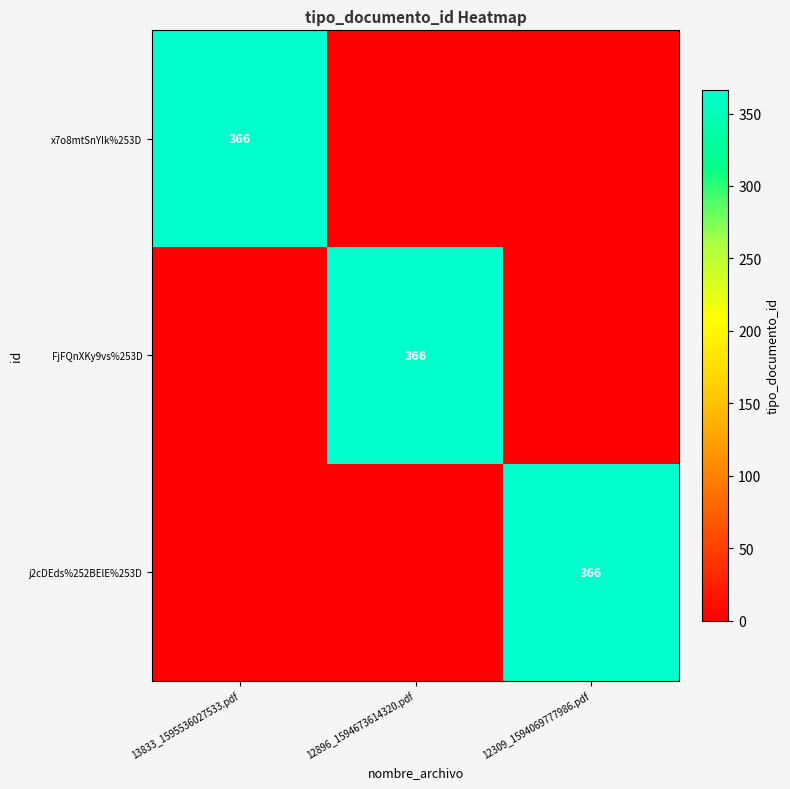

The value of x7o8mtSnYIk%253D at 13833_1595536027533.pdf is 533. True or false?

False